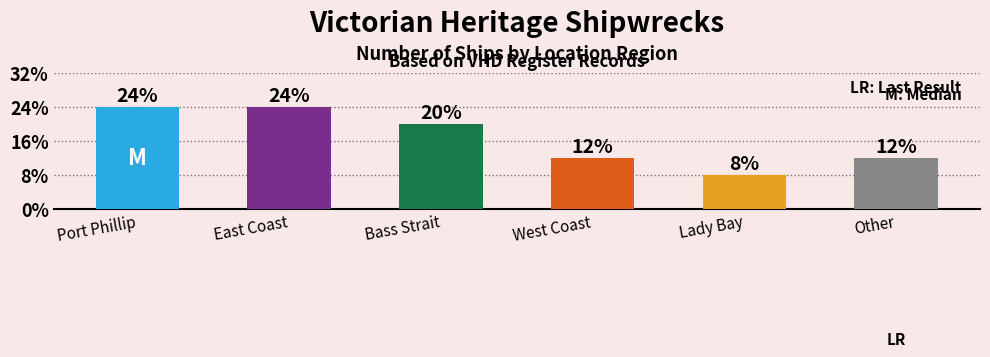

List the labels in order of value, smallest first.

Lady Bay, West Coast, Other, Bass Strait, Port Phillip, East Coast